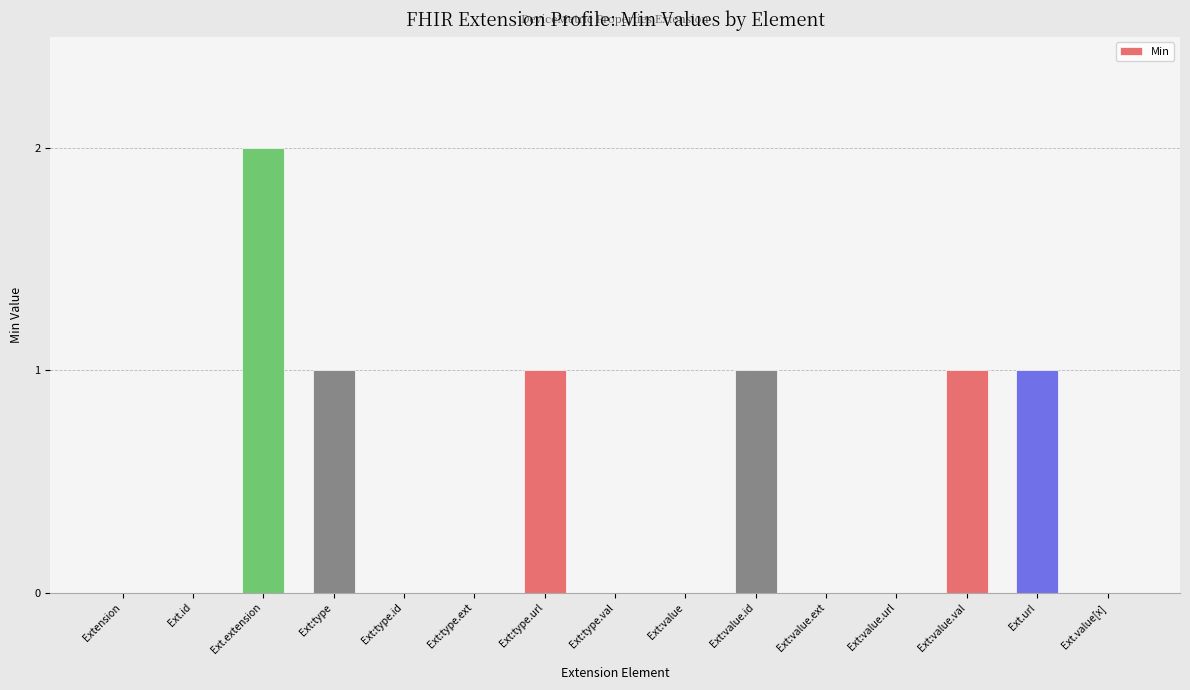

Which category has the highest value across all series?

Ext.extension